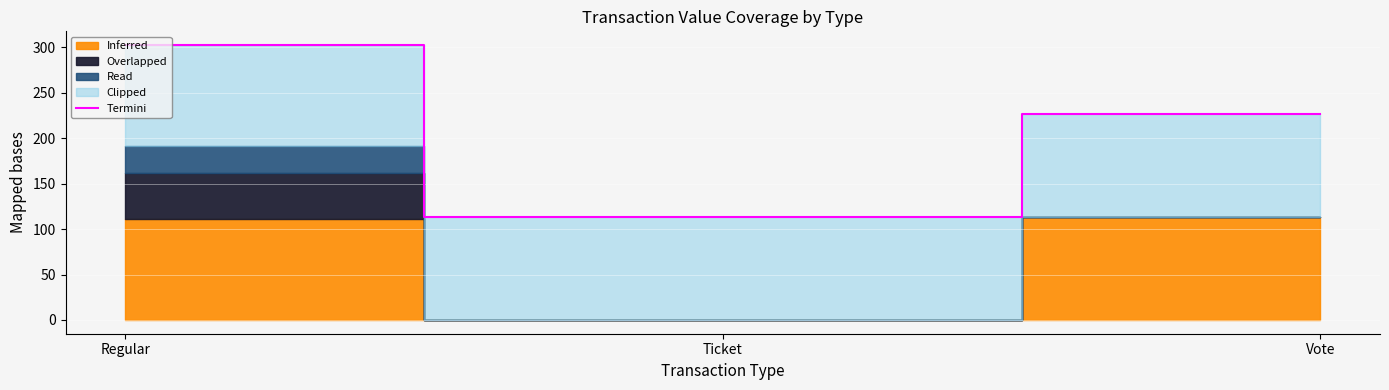

Is it true that the value at Ticket is 113.4?

True